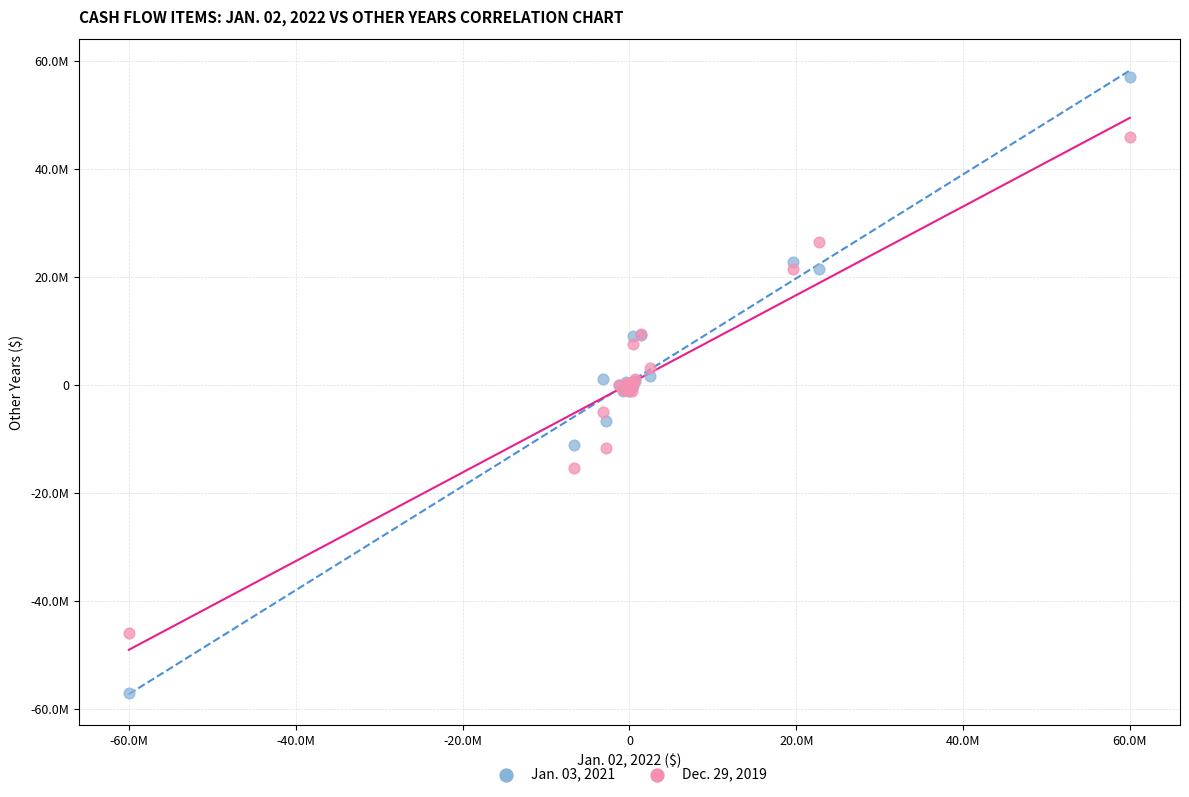

What are all the series names shown in the legend?

Jan. 03, 2021, Dec. 29, 2019